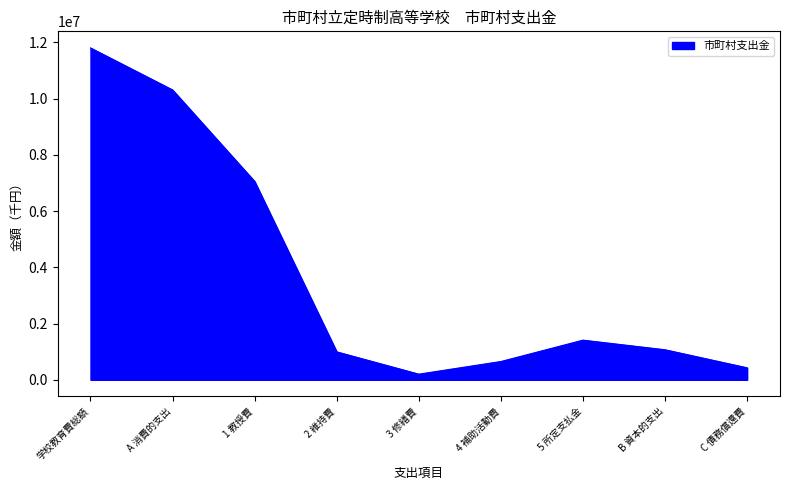

What is the sum of the values at 1 教授費 and 5 所定支払金?

8464934